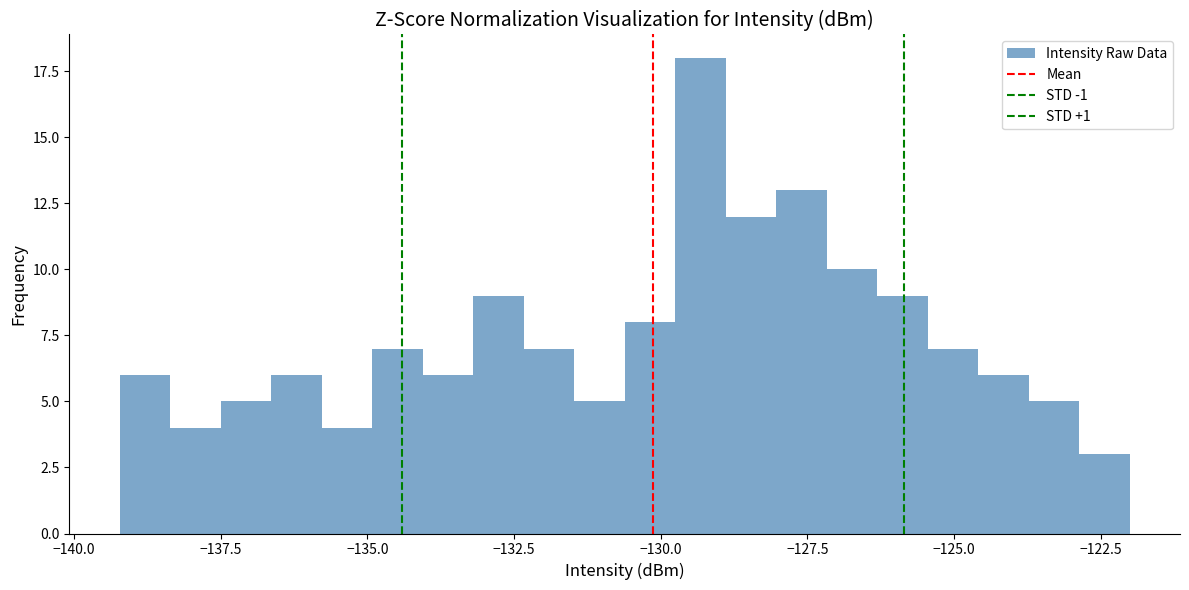

Around what value on the x-axis is the tallest bar? Give the approximate position of its centre, as read against the axis.

-129.5